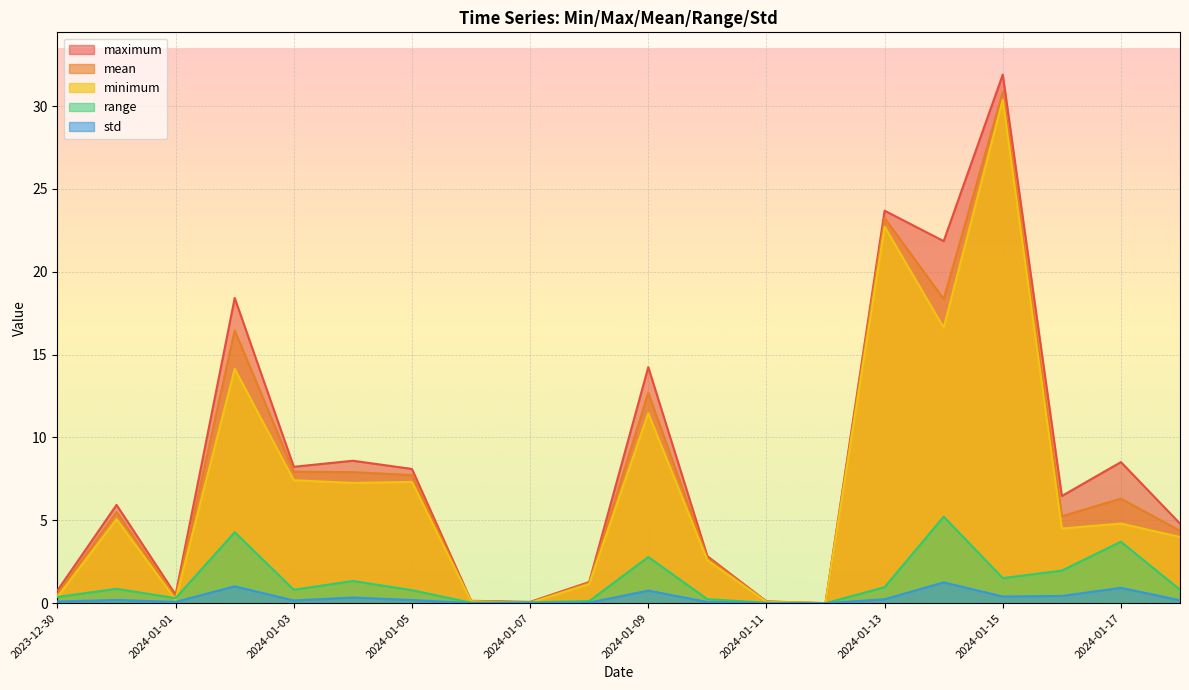

What are all the series names shown in the legend?

maximum, mean, minimum, range, std